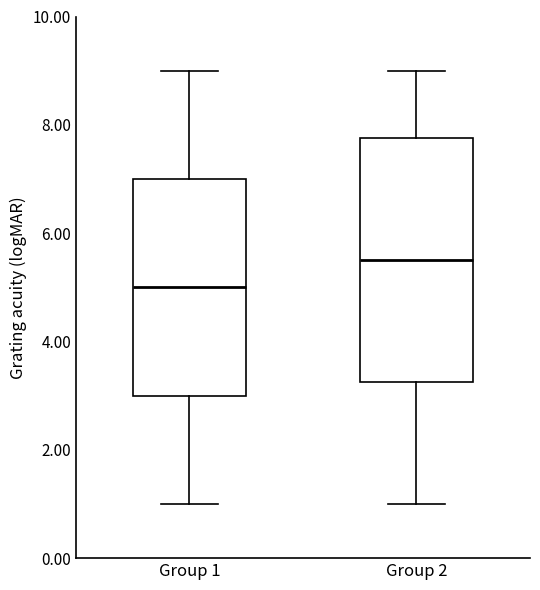

Which box is the tallest, from its lower edge to its upper edge?

Group 2